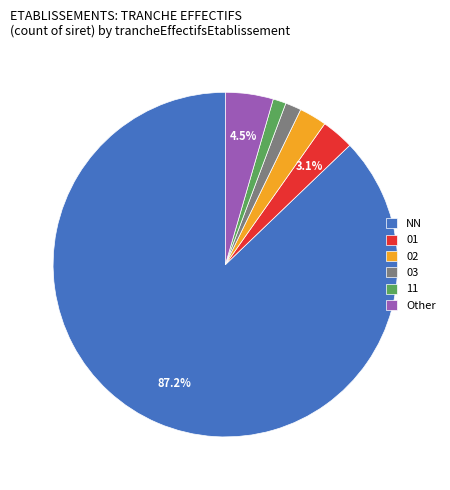

What is the majority slice?

NN